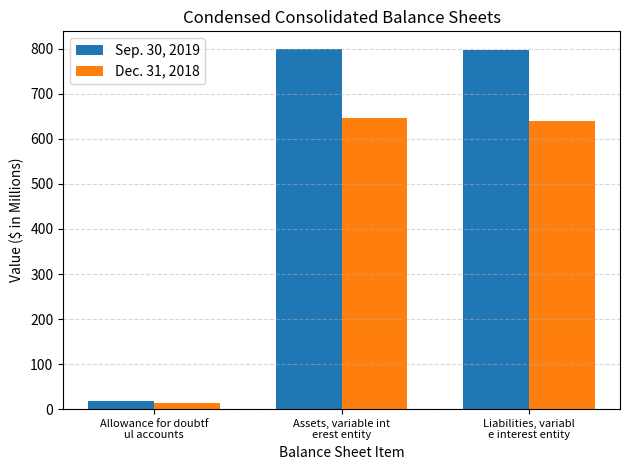

What position from the left is Allowance for doubtf
ul accounts?

1